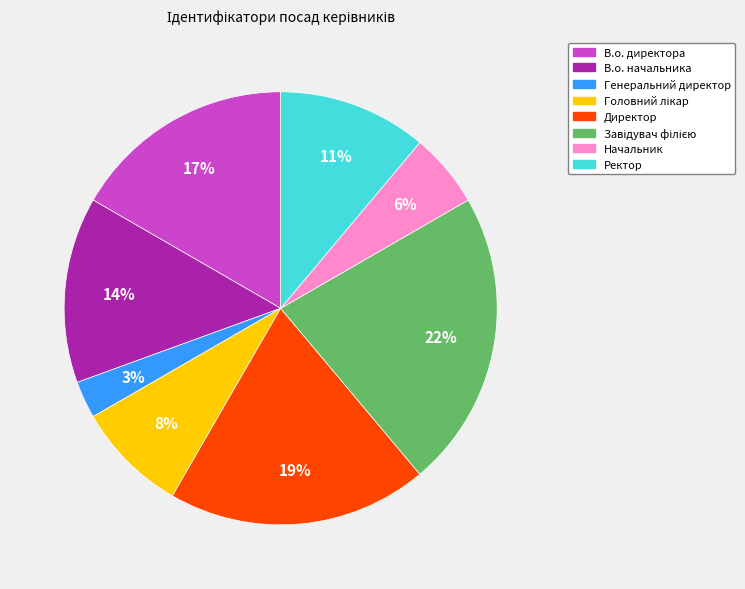

Is there any slice that represents more than half of the pie?

No